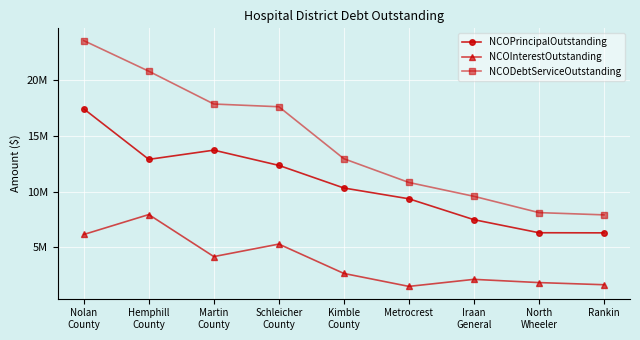

Reading right to left, transcribe all the data shown in this chart.

NCOPrincipalOutstanding: 6285000.0	6295000.0	7470000.0	9348786.0	10320000.0	12355000.0	13725000.0	12895000.0	17440000.0
NCOInterestOutstanding: 1617782.2	1811312.5	2102025.0	1468907.3	2632875.0	5275145.0	4149400.0	7930403.2	6138475.0
NCODebtServiceOutstanding: 7902782.2	8106312.5	9572025.0	10817693.3	12952875.0	17630145.0	17874400.0	20825403.2	23578475.0